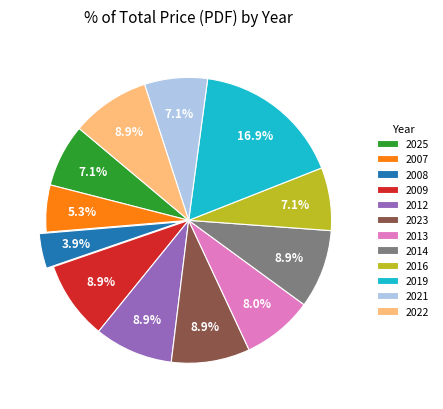

True or false: 2009 accounts for 9% of the total.

True